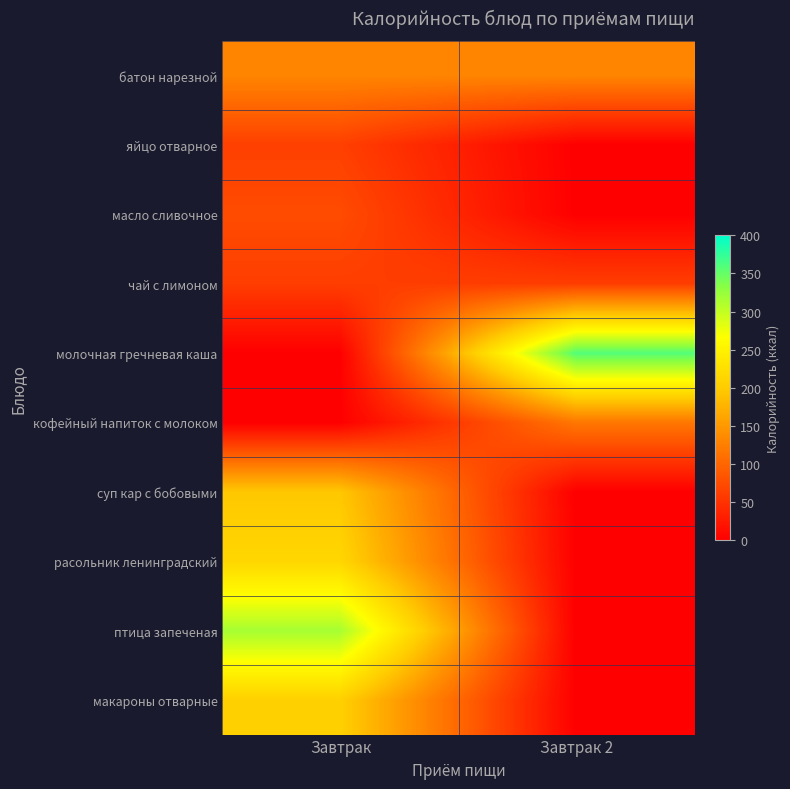

List the series in order of their peak value, lowest first.

чай с лимоном, яйцо отварное, масло сливочное, кофейный напиток с молоком, батон нарезной, суп кар с бобовыми, макароны отварные, расольник ленинградский, птица запеченая, молочная гречневая каша